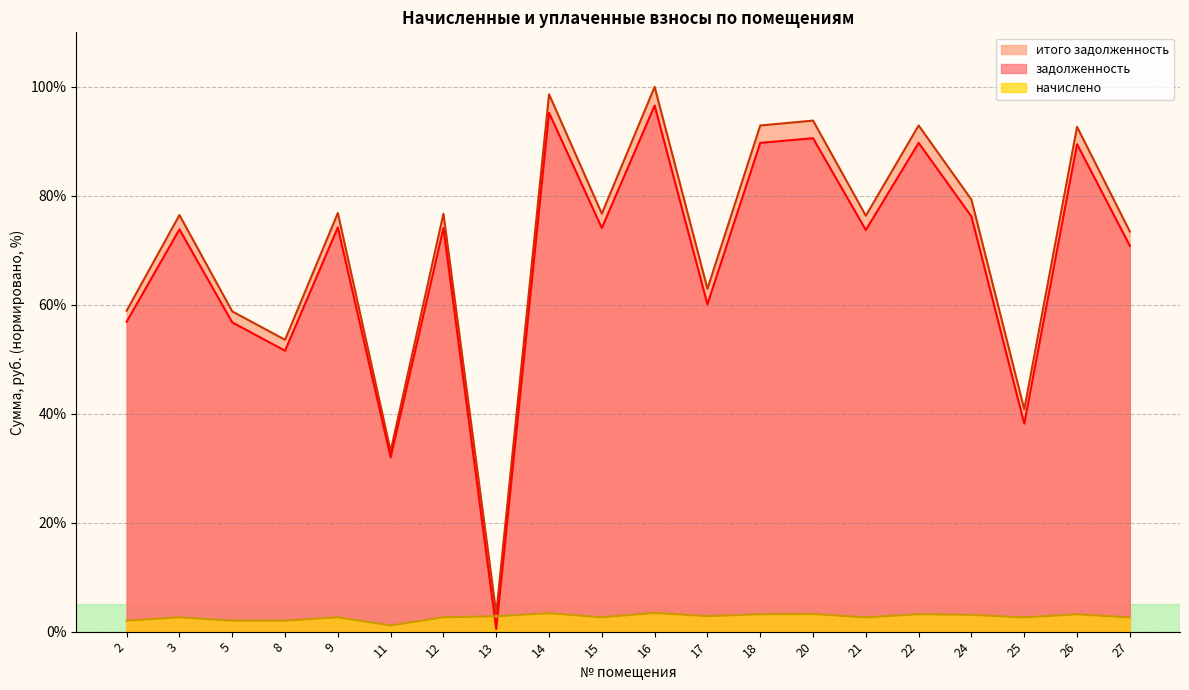

How many lines are shown in the chart?

3